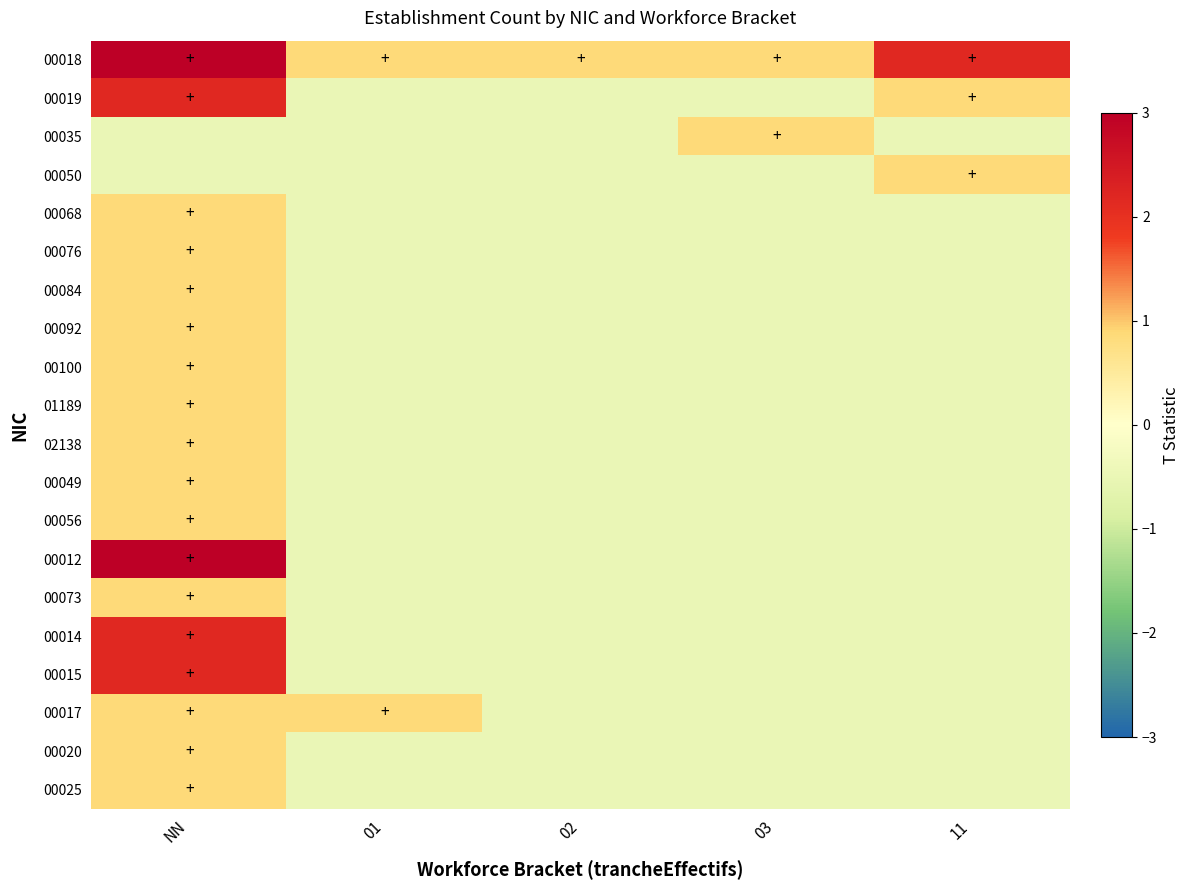

At how many categories does at least one series exceed 3?

1